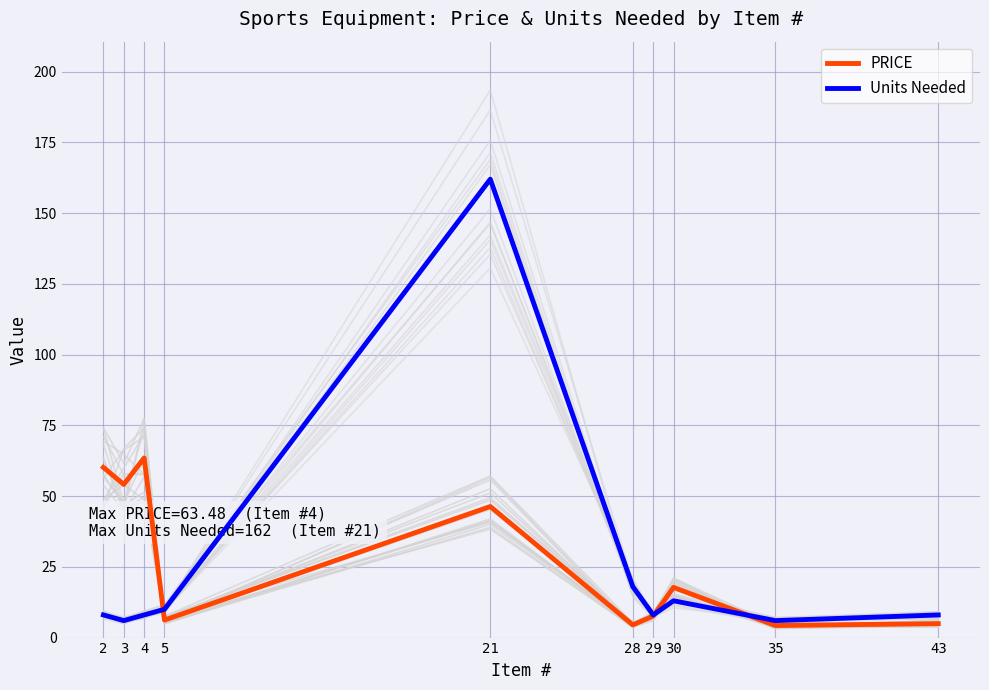

True or false: PRICE and Units Needed intersect in this chart.

True